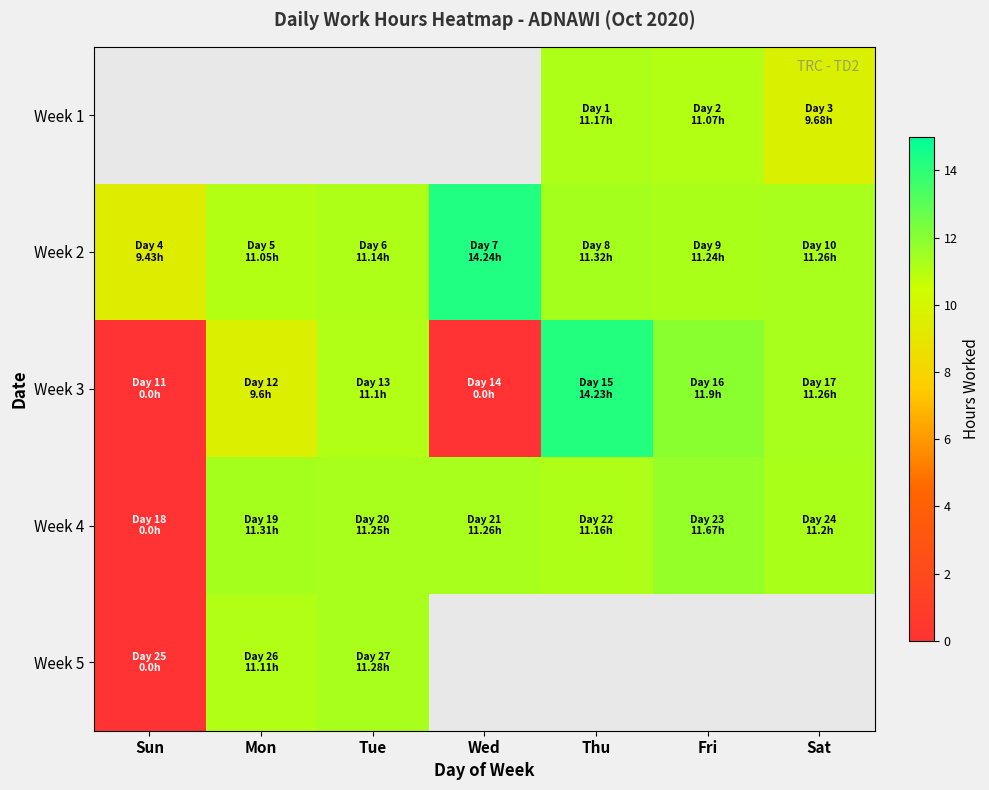

Which category has the highest value across all series?

Wed